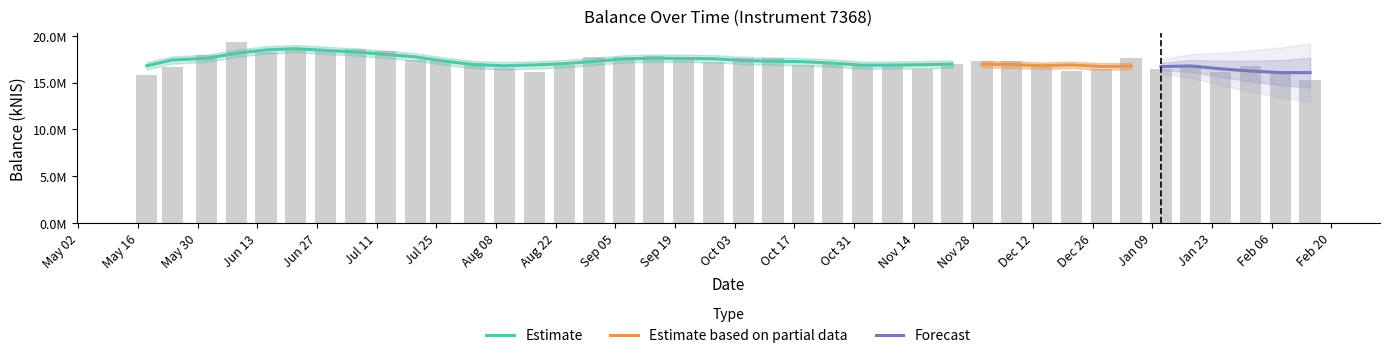

What is the maximum value shown in the chart?

19294940.9